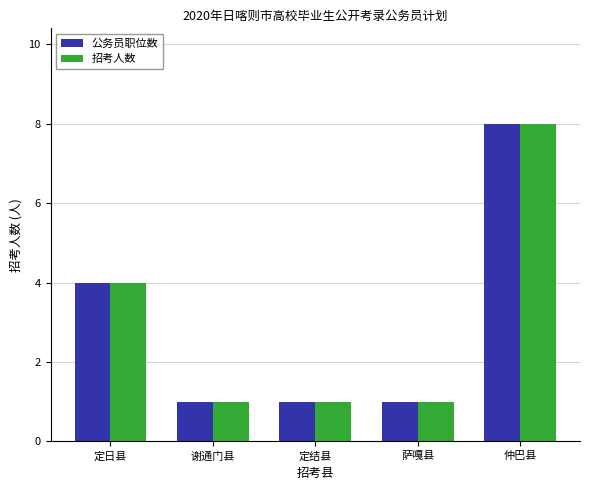

What is the difference between the maximum and minimum values in the 公务员职位数 series?

7